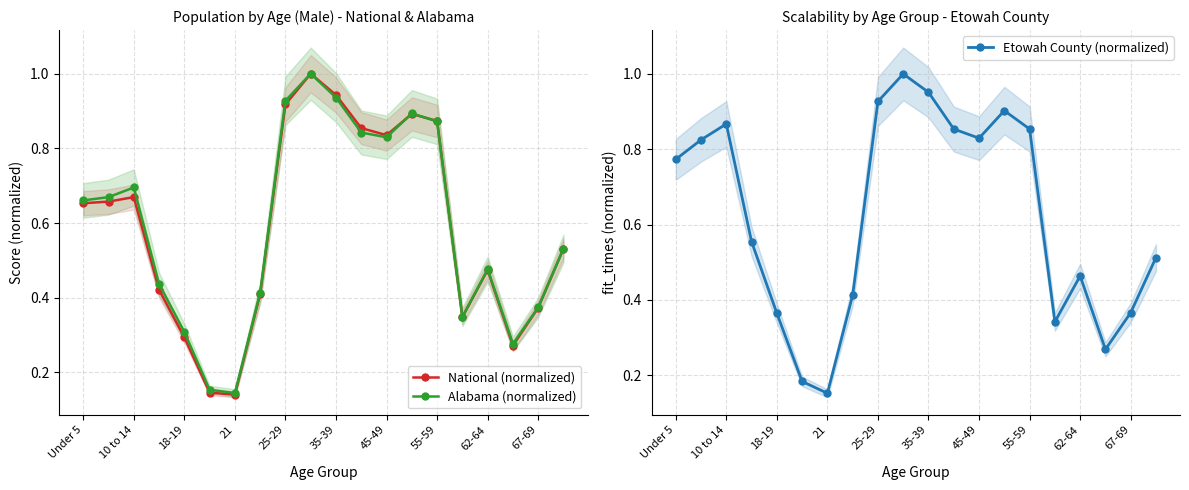

True or false: National (normalized) has a value of 0.9 at 13.

True